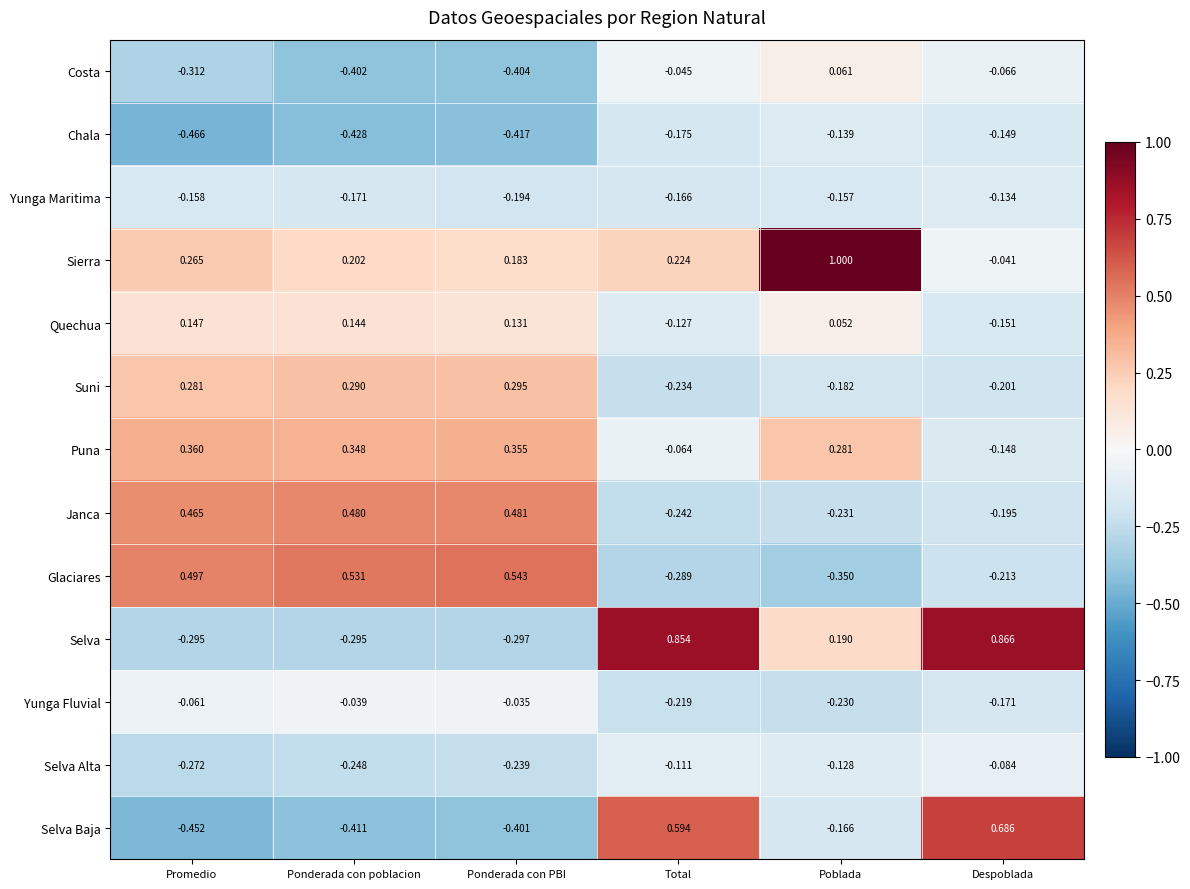

What is the difference between the highest and lowest values at Promedio?

1.0